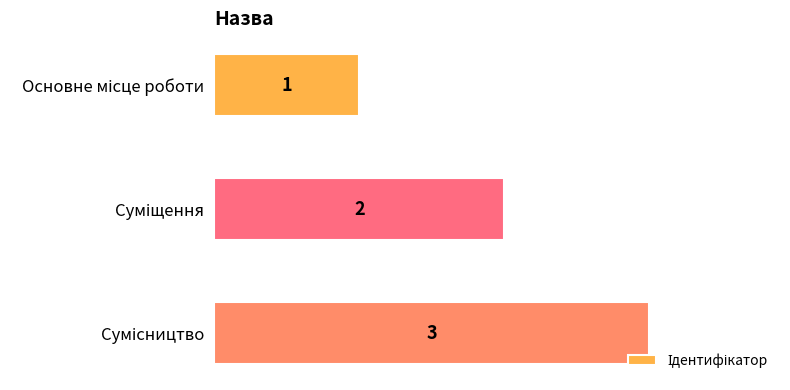

What is the greatest value displayed?

3